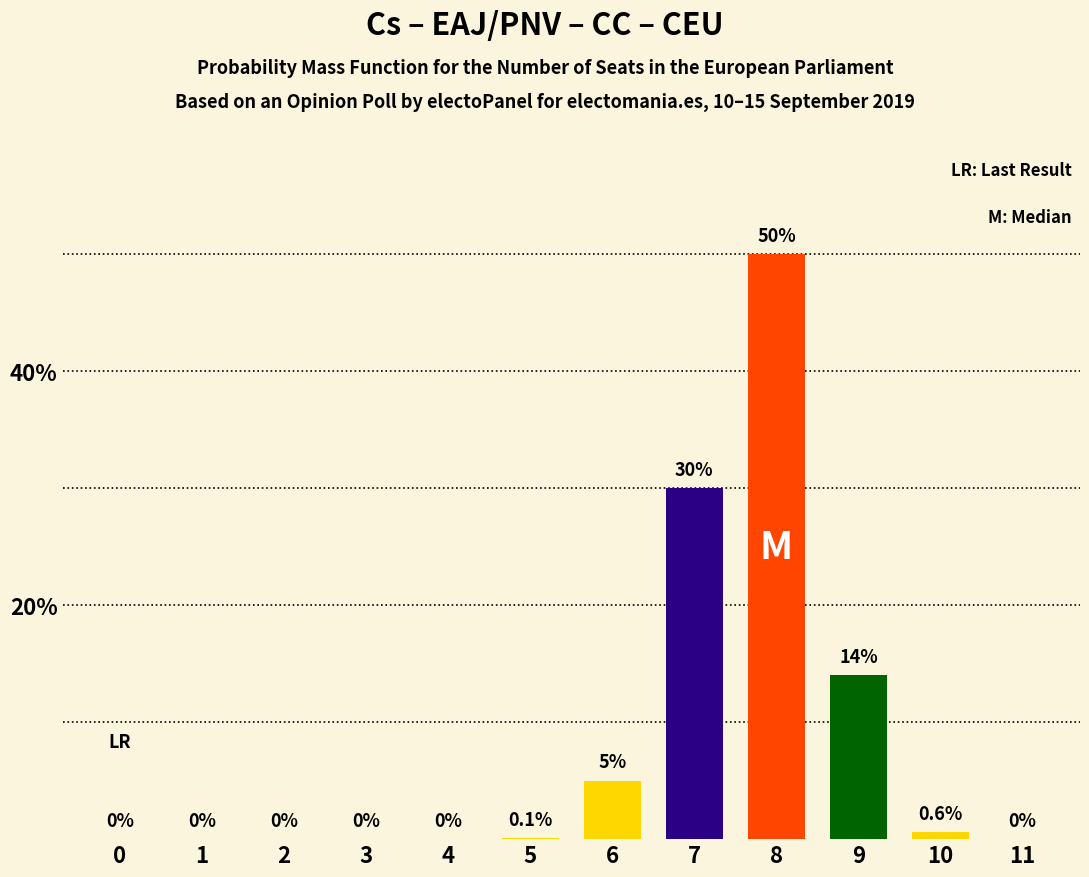

Reading left to right, transcribe all the data shown in this chart.

0=0.0	1=0.0	2=0.0	3=0.0	4=0.0	5=0.1	6=5.0	7=30.0	8=50.0	9=14.0	10=0.6	11=0.0